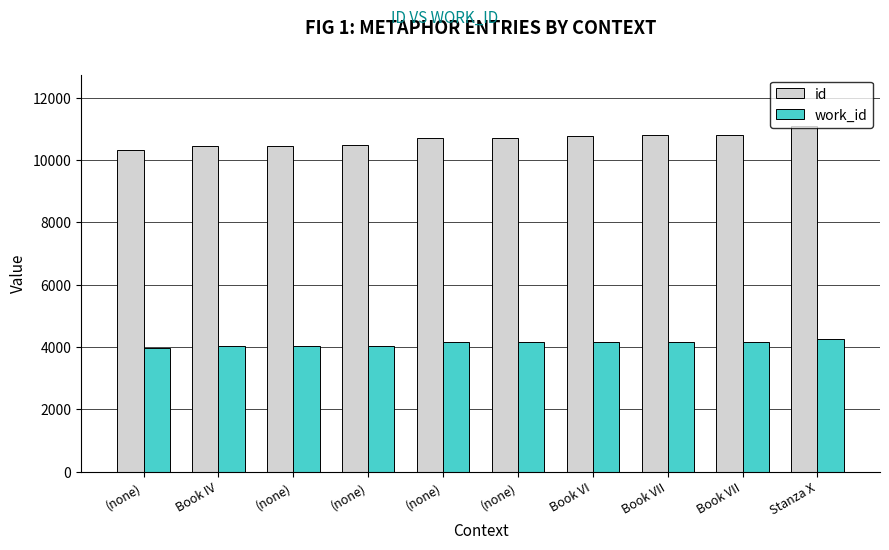

Is it true that id equals 11074 at Stanza X?

True